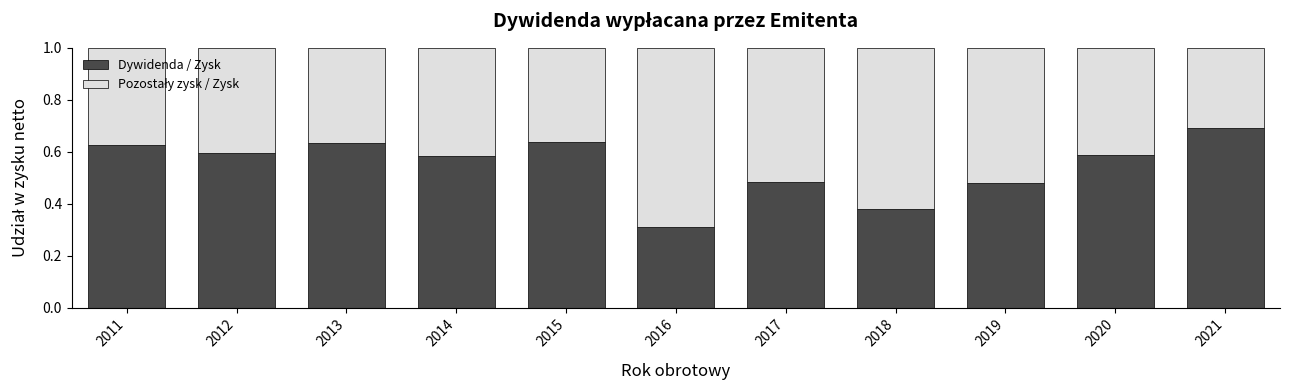

What is the total value across all series at 2018?

1.0